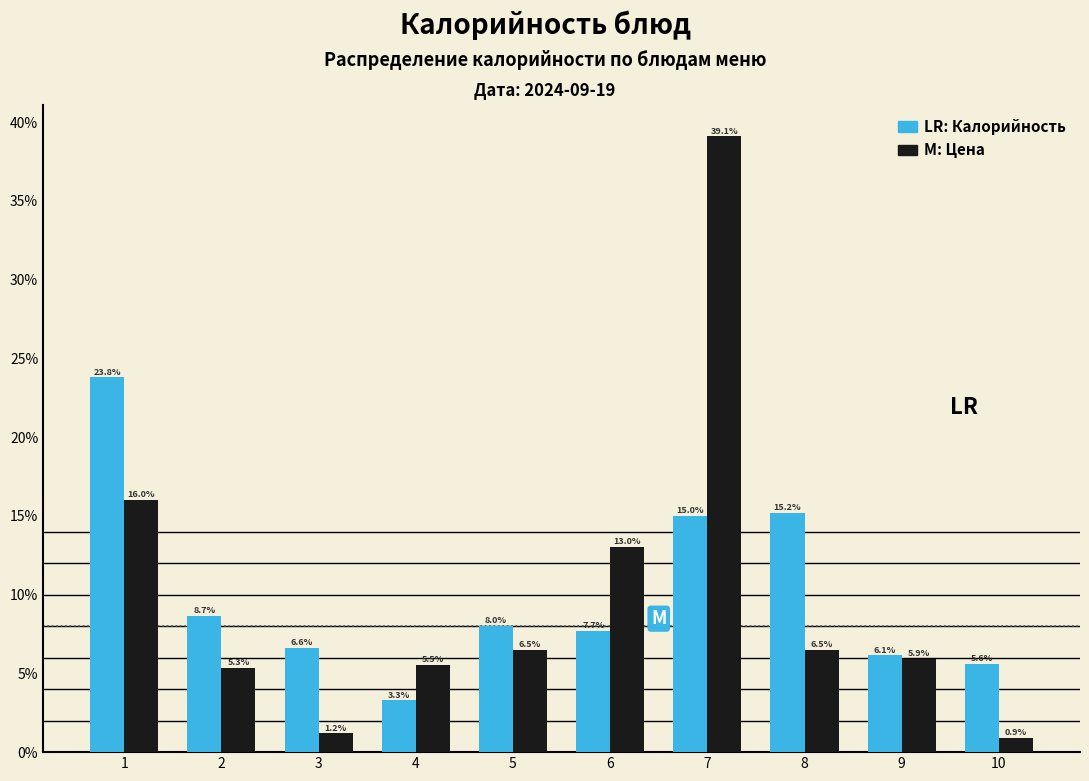

Reading left to right, extract all data points from this chart.

Калорийность: 1=23.8	2=8.7	3=6.6	4=3.3	5=8.0	6=7.7	7=15.0	8=15.2	9=6.1	10=5.6
Цена: 1=16.0	2=5.3	3=1.2	4=5.5	5=6.5	6=13.0	7=39.1	8=6.5	9=5.9	10=0.9